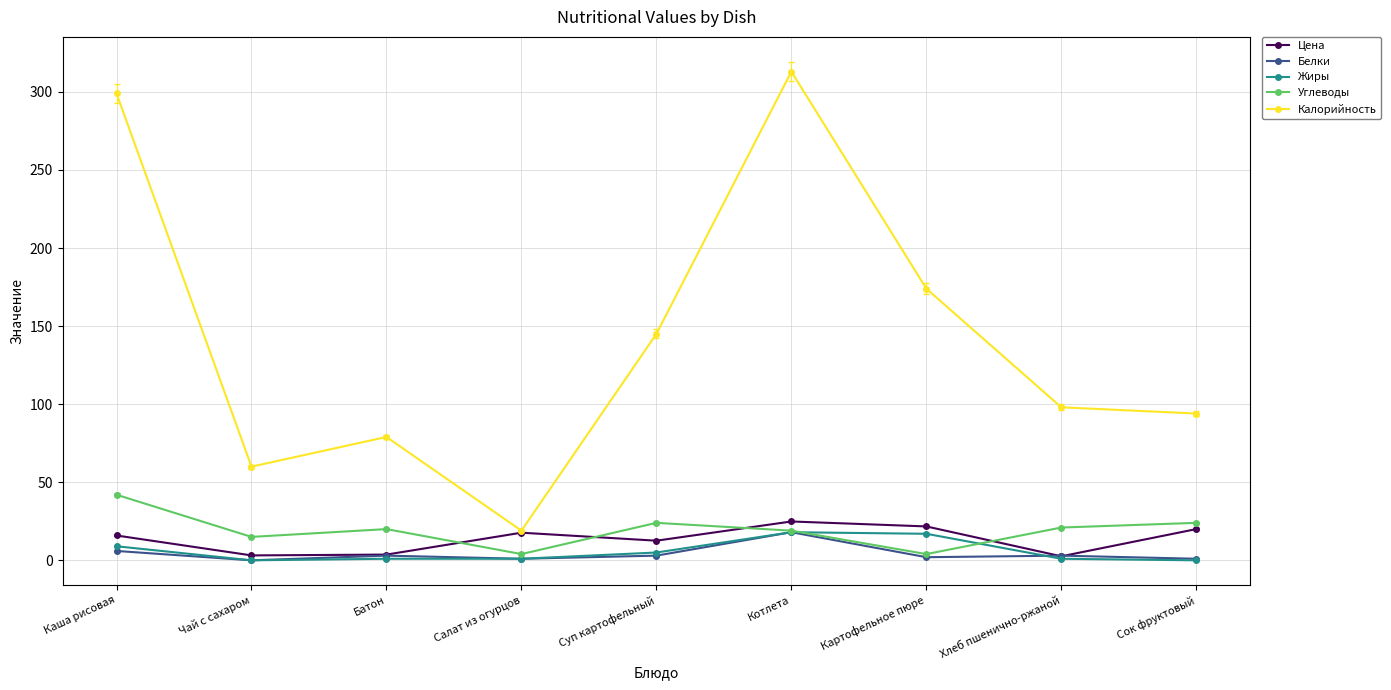

At which category does Калорийность reach its first local peak?

Батон